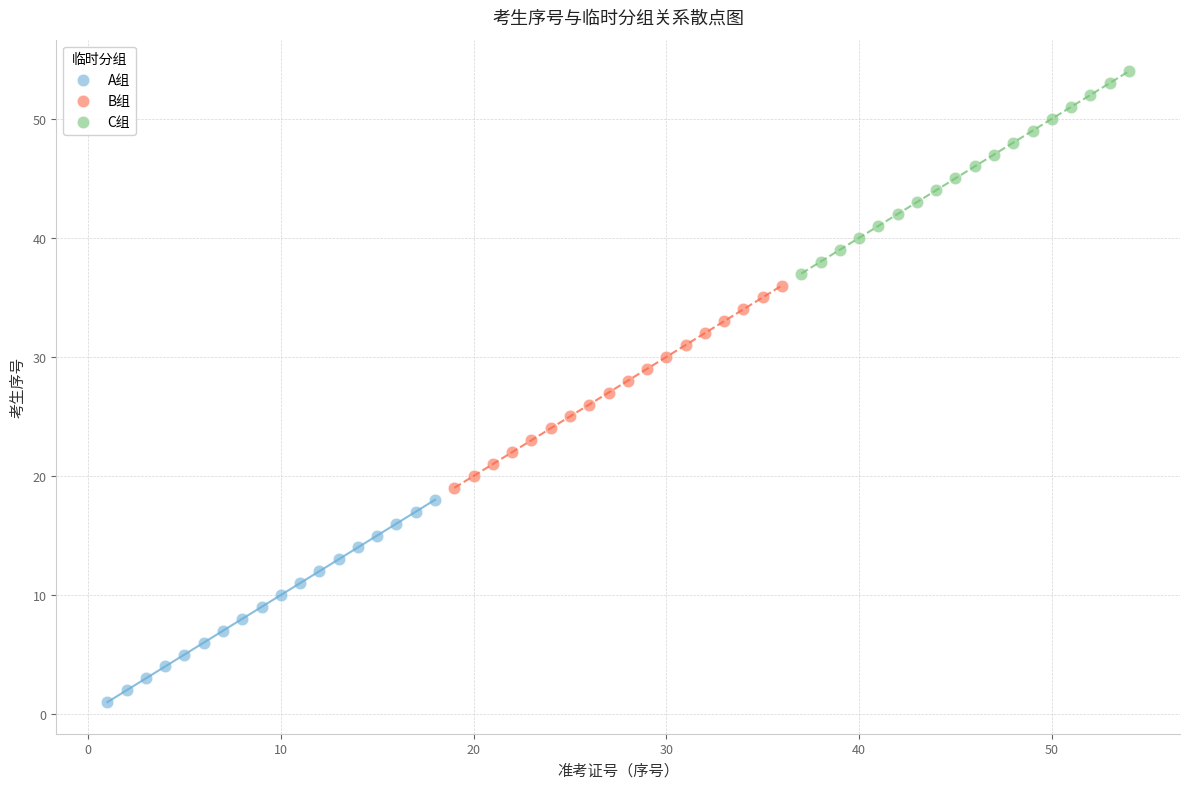

Which series reaches the minimum Y coordinate?

A组